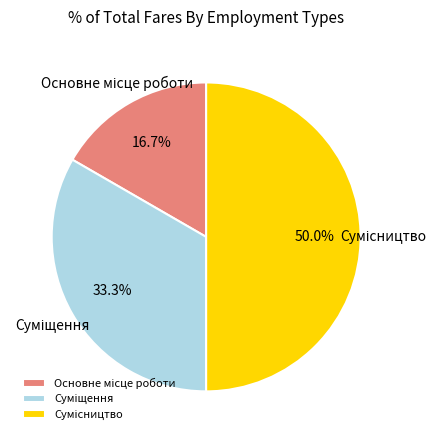

To the nearest percent, what is the difference between the largest and smallest slice percentages?

33%